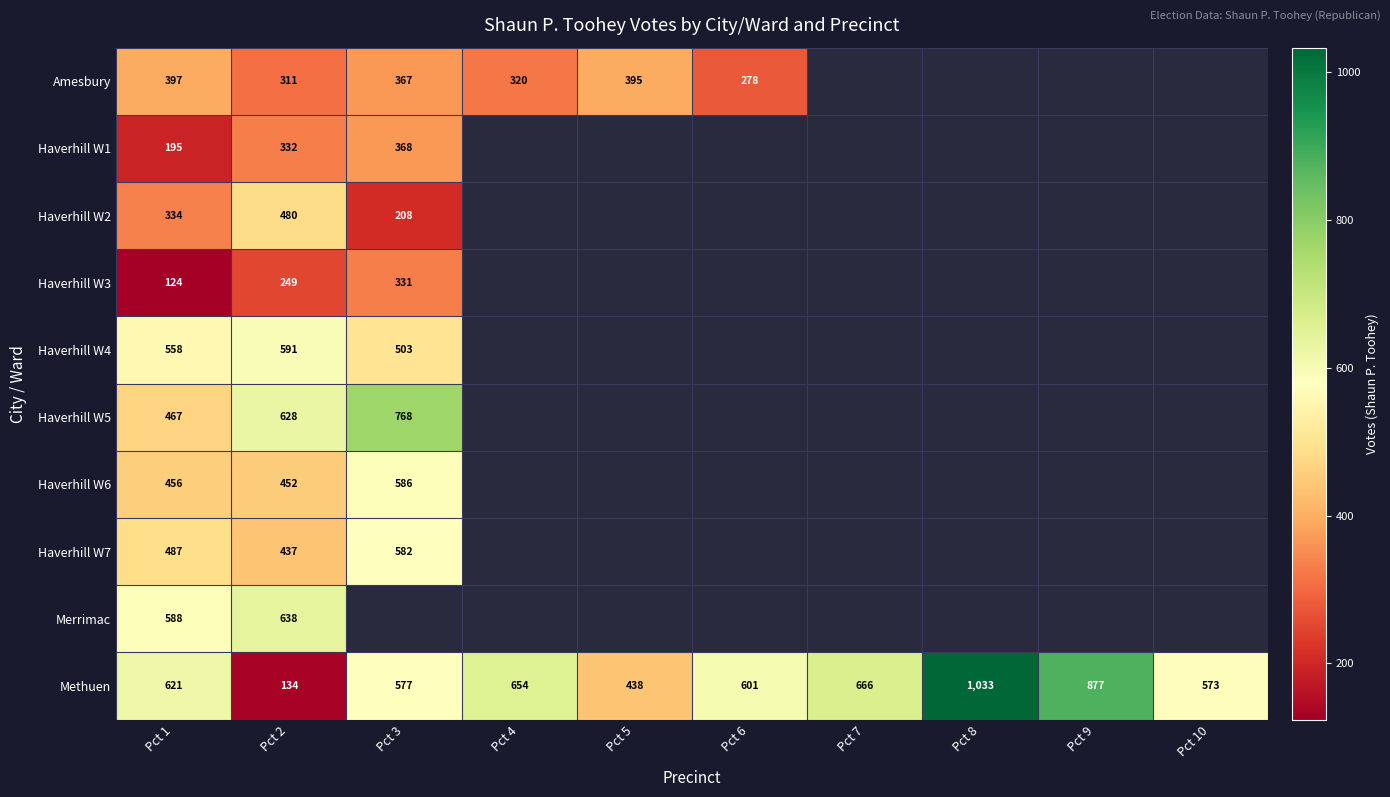

What is the spread (max minus min) of values at Pct 1?

497